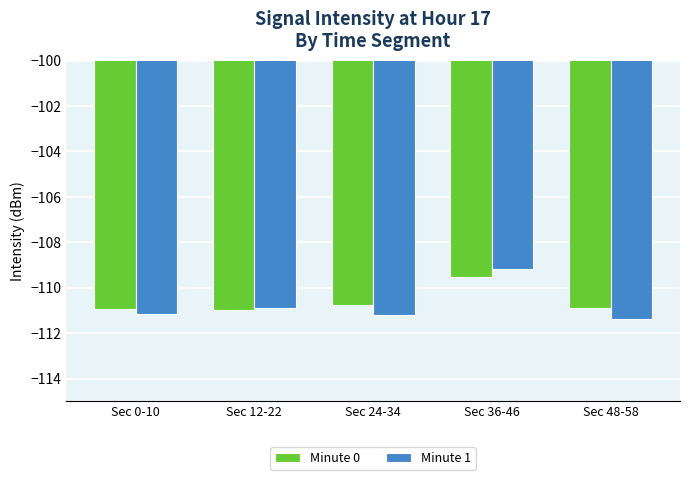

At how many categories does at least one series exceed -110?

1